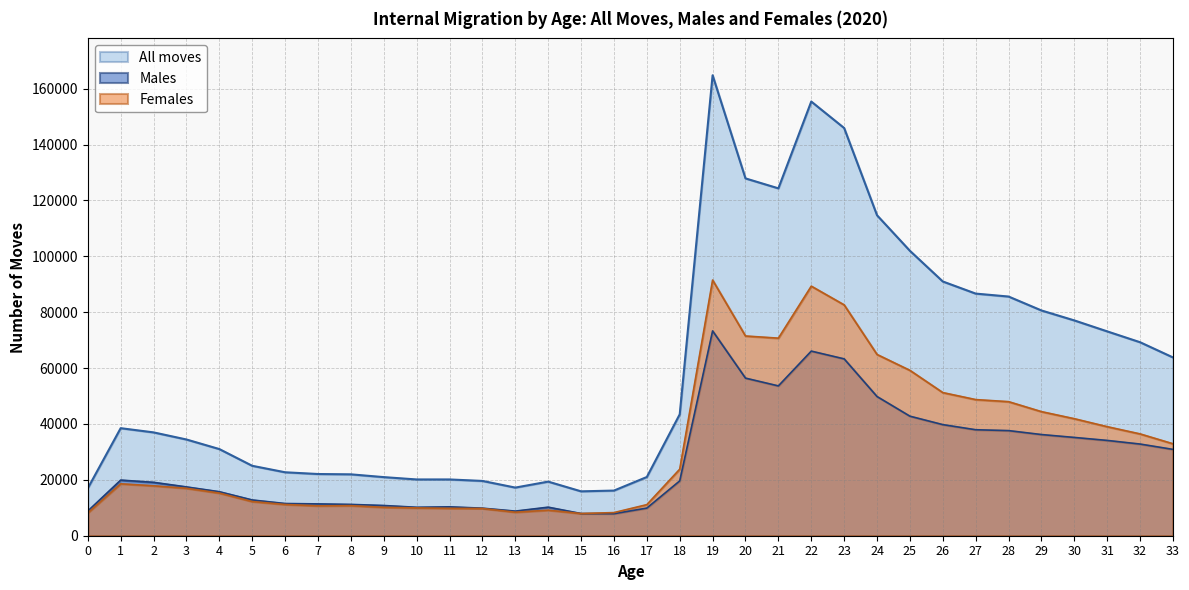

What is the maximum value for All moves?

164829